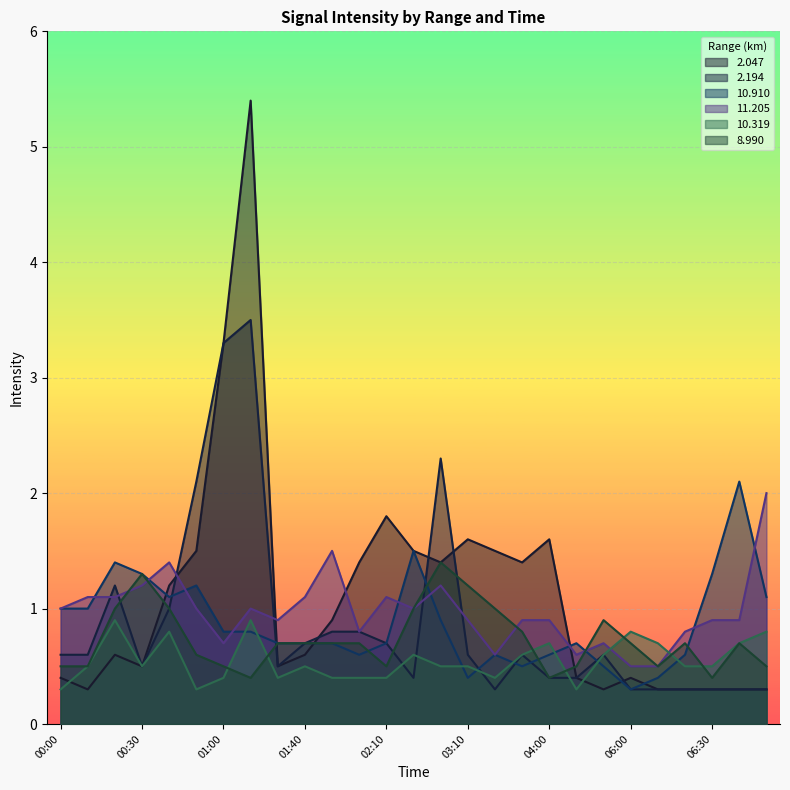

Which series ends up on top after the final intersection of  10.910 and  10.319?

 10.910